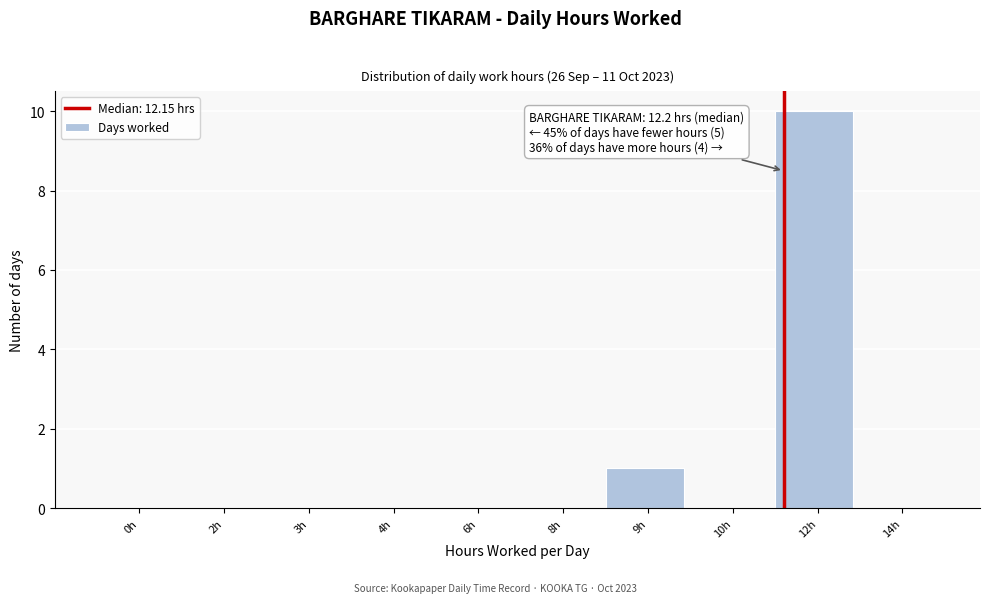

Reading right to left, what are all the values shown in this chart?

14h=0	12h=10	10h=0	9h=1	8h=0	6h=0	4h=0	3h=0	2h=0	0h=0